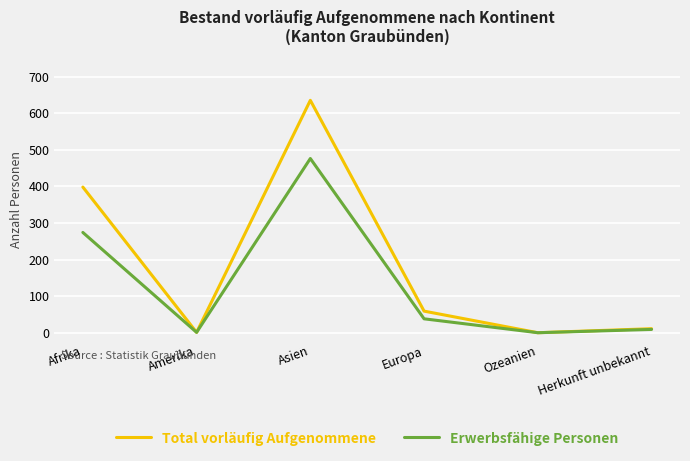

Which series changed the most between Afrika and Amerika?

Total vorläufig Aufgenommene